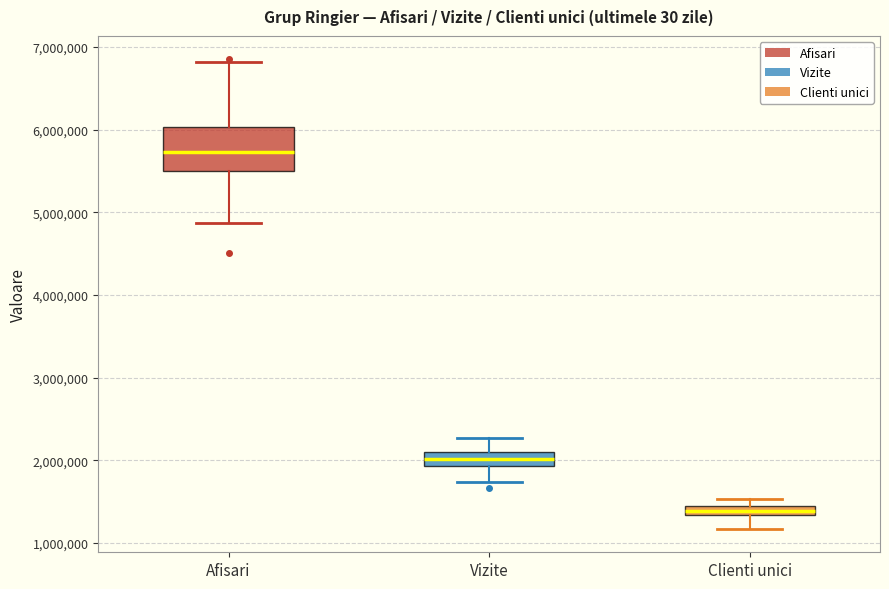

Which box is the tallest, from its lower edge to its upper edge?

Afisari